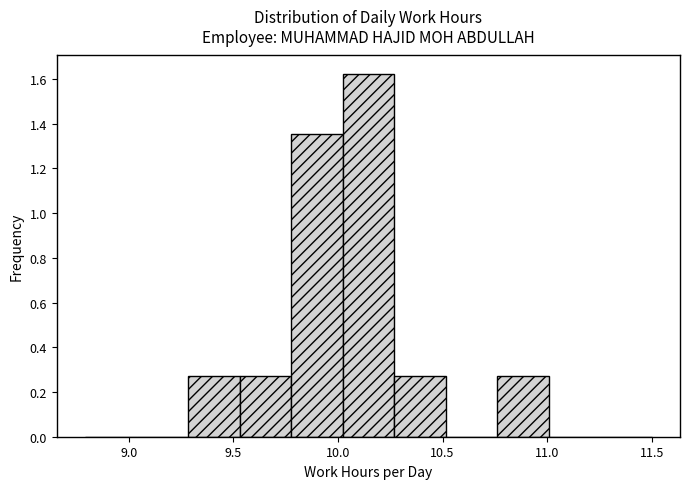

Reading left to right, list every bar in this chart as the range it spans on the x-axis followed by its height. Neither the bar edges nor the heights are printed on the chart, so give them approximately, as read against the axes.

8.80 to 9.05: 0
9.05 to 9.30: 0
9.30 to 9.55: 0.28
9.55 to 9.80: 0.28
9.80 to 10.00: 1.36
10.00 to 10.25: 1.62
10.25 to 10.50: 0.28
10.50 to 10.75: 0
10.75 to 11.00: 0.28
11.00 to 11.25: 0
11.25 to 11.50: 0